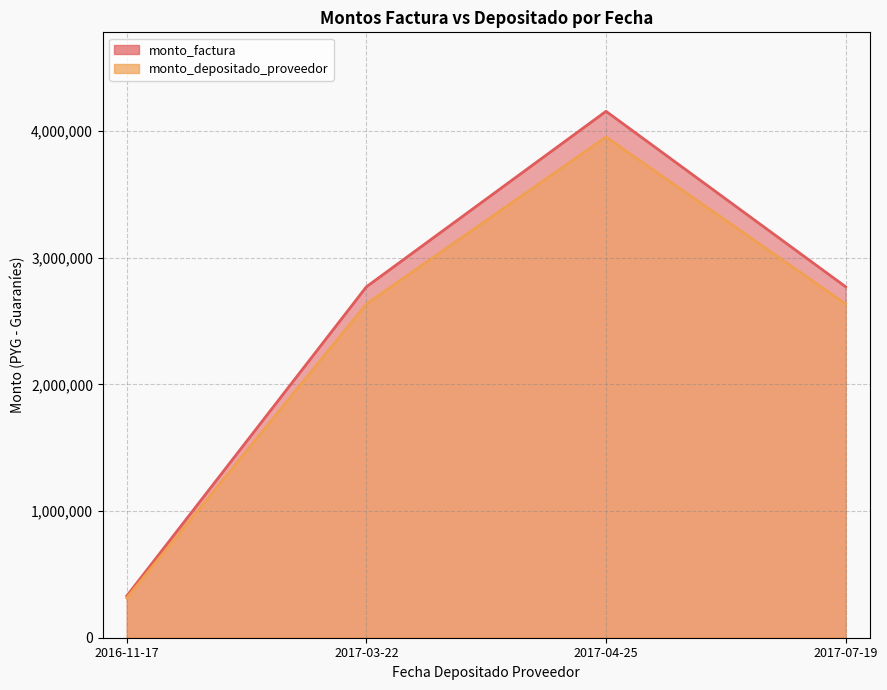

How many data points does each series have?

4